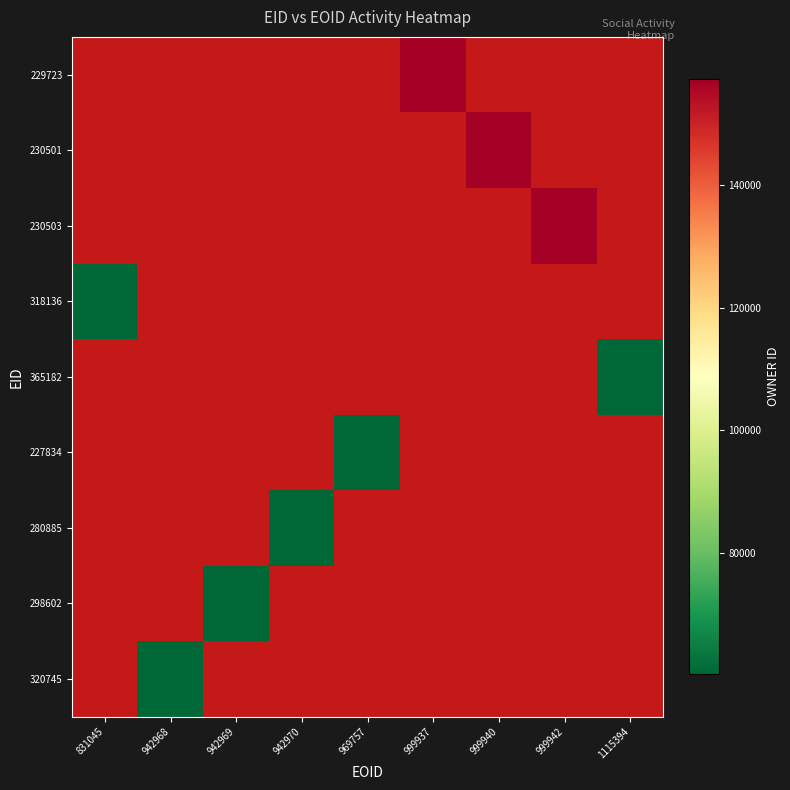

Between 1115394 and 999937, which is larger?

999937